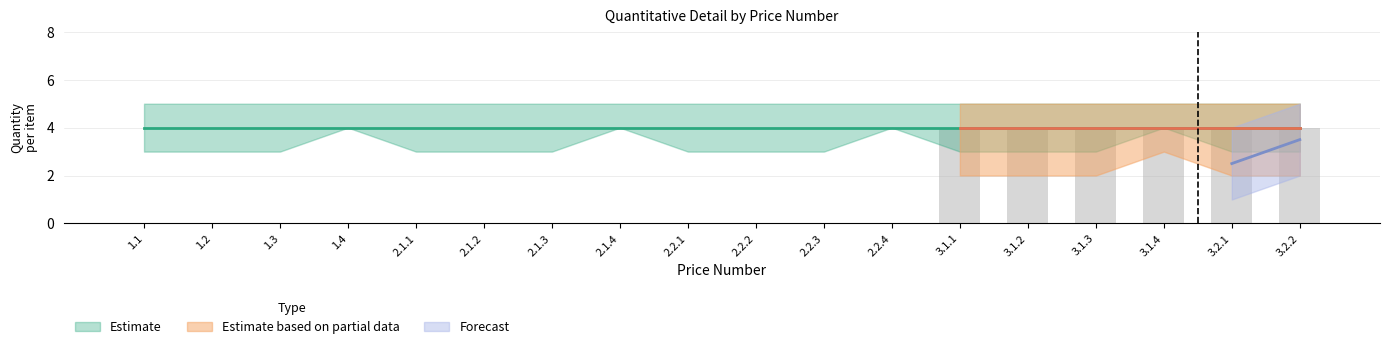

How many series are shown in this chart?

1